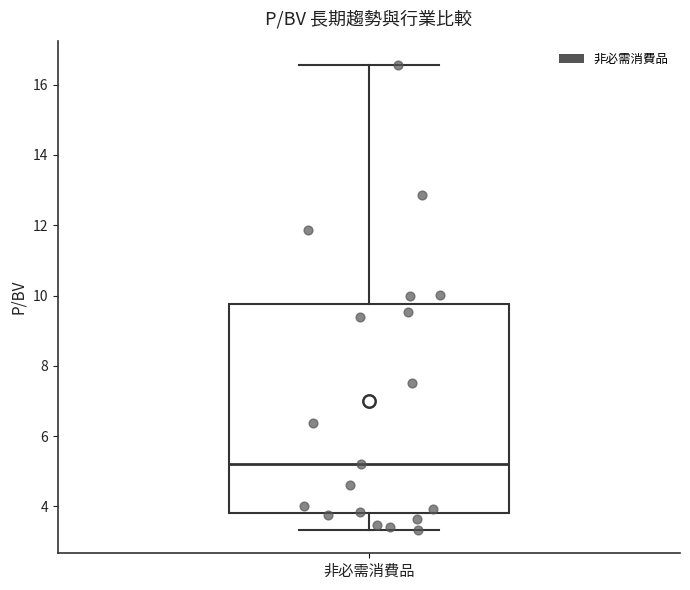

Read this box plot against the y-axis: the position of the median line, the range covered by the box, and the ends of both whiskers. The values are not printed on the chart, so give them approximately, as read against the axis.

median 5.2, box 3.8 to 9.8, whiskers 3.4 to 16.6